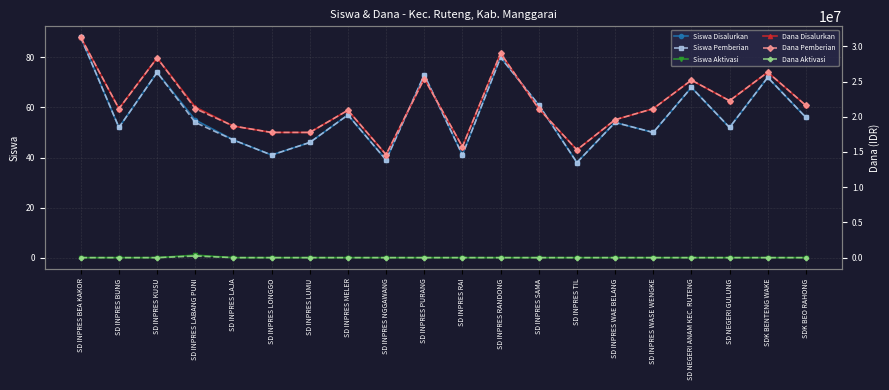

Between which two adjacent categories do Dana Aktivasi and Siswa Pemberian first intersect?

SD INPRES KUSU and SD INPRES LABANG PUNI